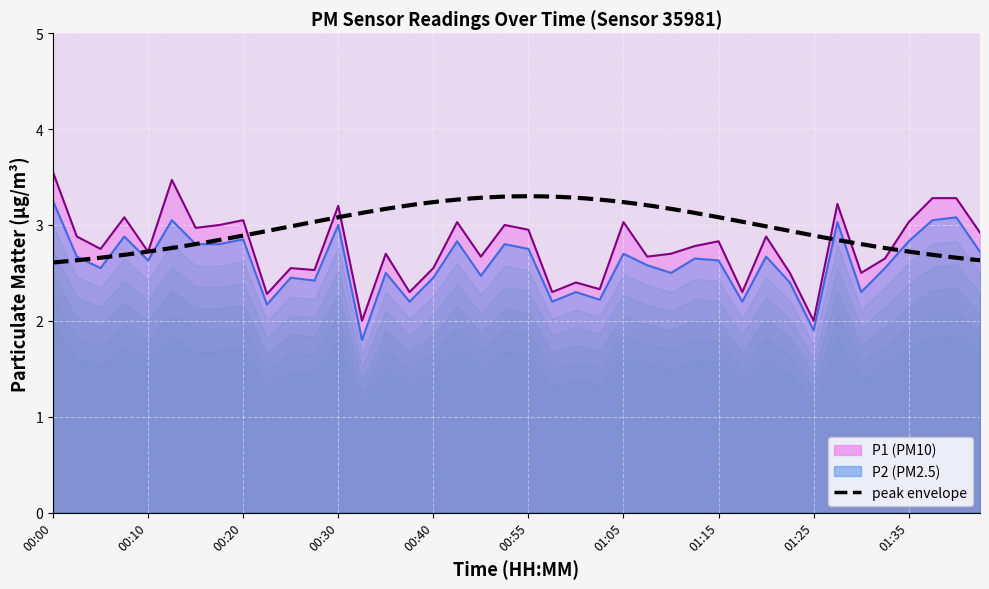

Is it true that P1 equals 4.1 at 00:20?

False